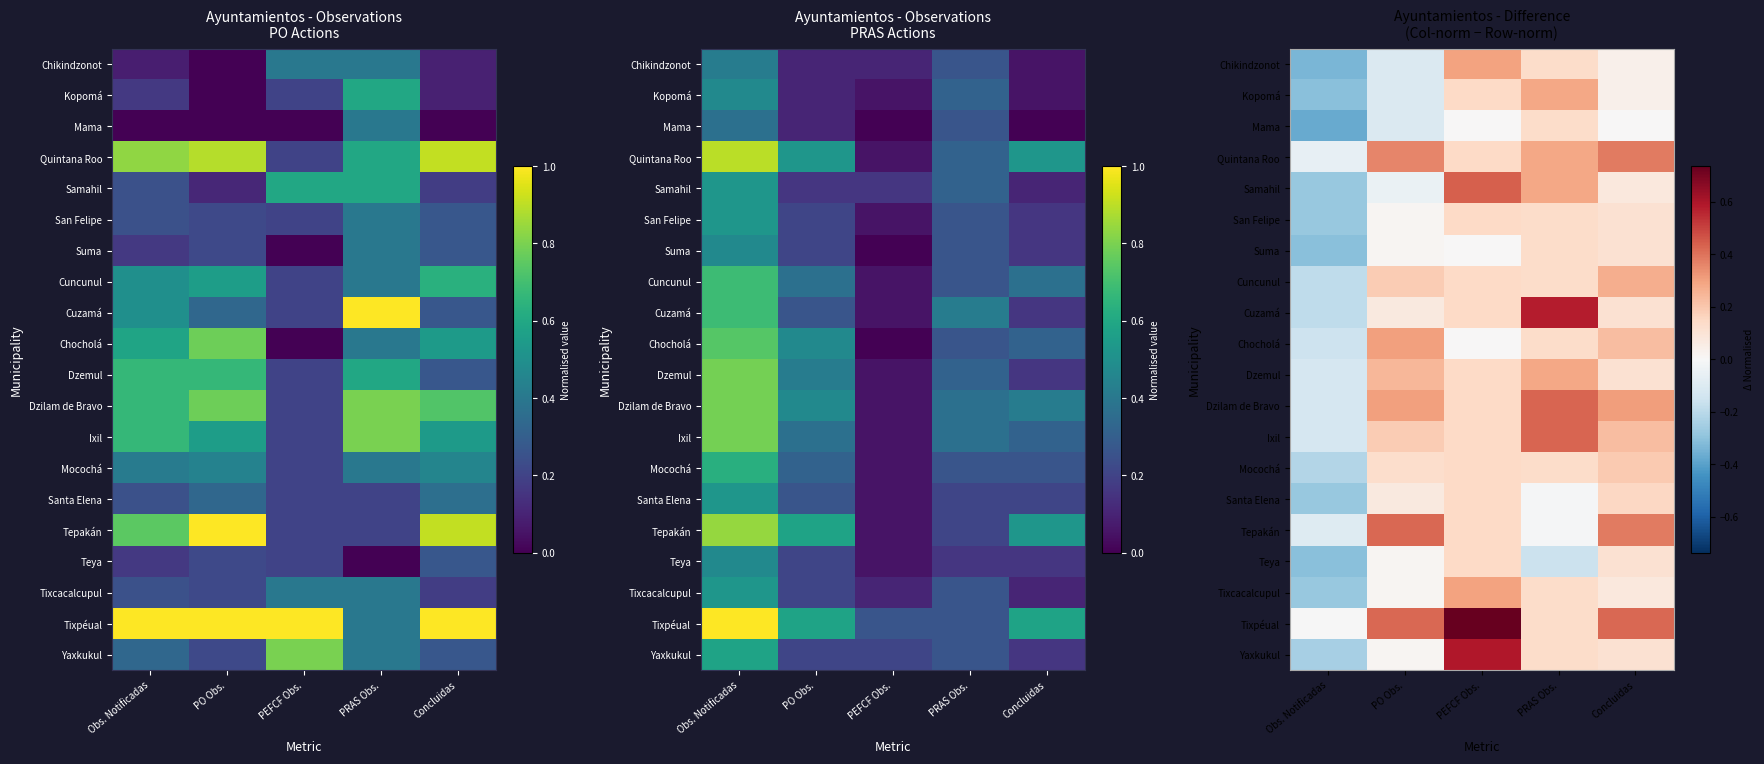

Which category has the lowest value across all series?

Obs. Notificadas